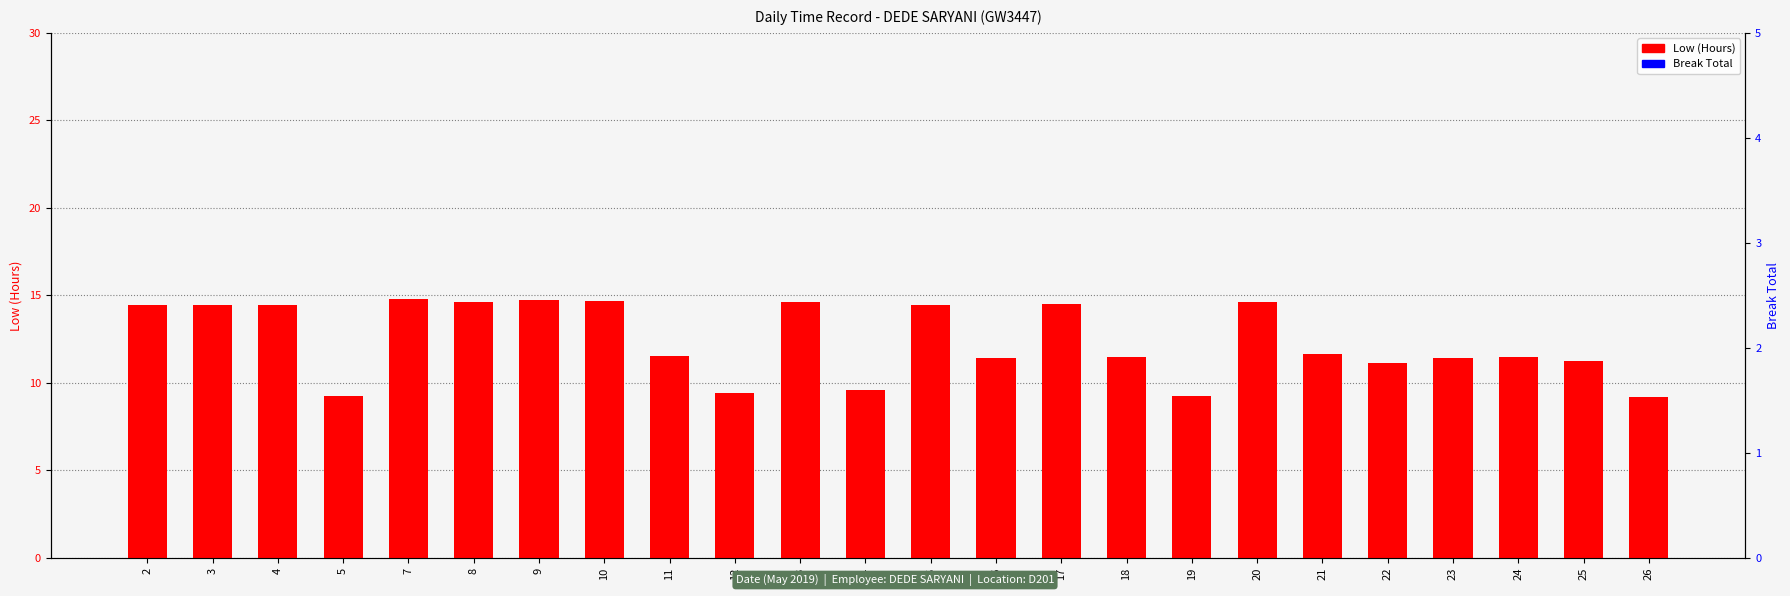

What is the difference between the highest and lowest values at 20?

14.6